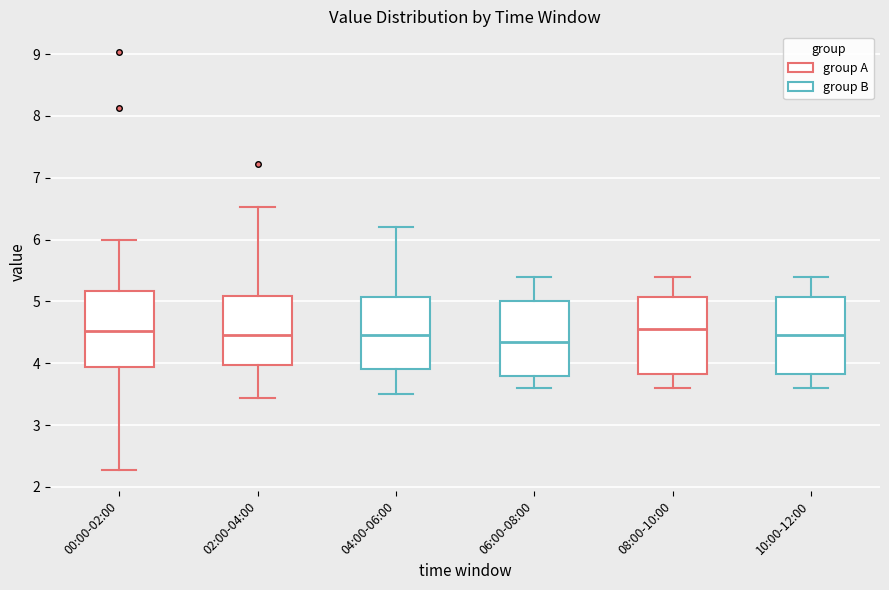

Where does the median line of the box for 06:00-08:00 sit on the y-axis? The values are not printed on the chart, so give them approximately, as read against the axis.

4.4